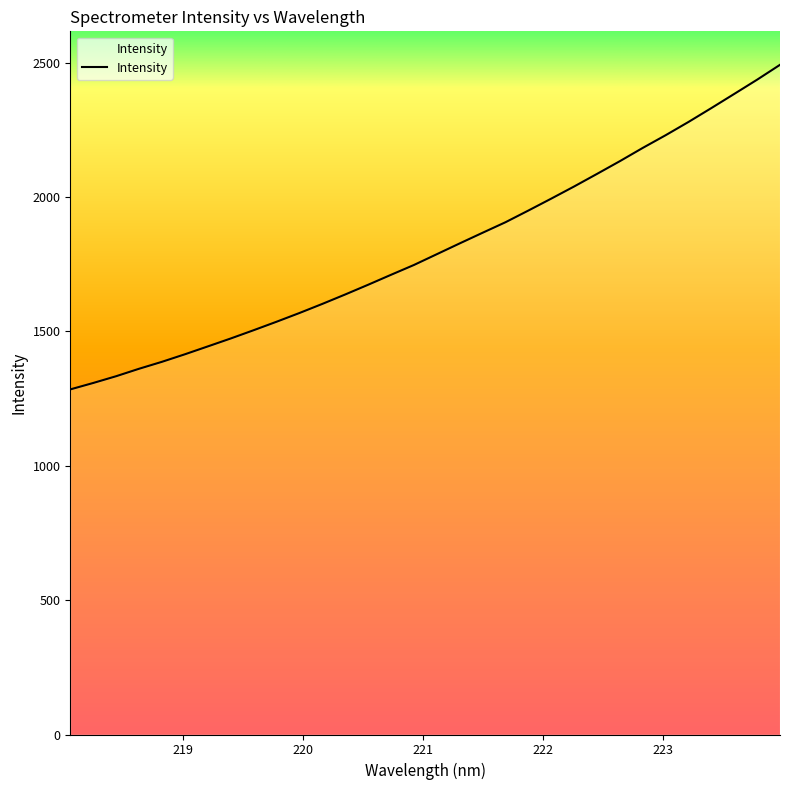

Reading left to right, list all the values displayed in this chart.

218.0596=1284.4	218.2508=1308.3	218.442=1333.5	218.6332=1361.2	218.8244=1387.1	219.0156=1415.1	219.2067=1444.4	219.3979=1473.9	219.589=1504.6	219.7801=1536.2	219.9712=1568.7	220.1623=1602.6	220.3533=1637.7	220.5444=1673.9	220.7354=1710.9	220.9264=1747.5	221.1174=1787.6	221.3083=1827.8	221.4993=1867.4	221.6902=1906.6	221.8812=1950.1	222.0721=1994.5	222.263=2039.7	222.4538=2086.5	222.6447=2134.0	222.8355=2183.3	223.0264=2230.5	223.2172=2279.9	223.408=2331.6	223.5987=2384.2	223.7895=2437.2	223.9802=2492.5